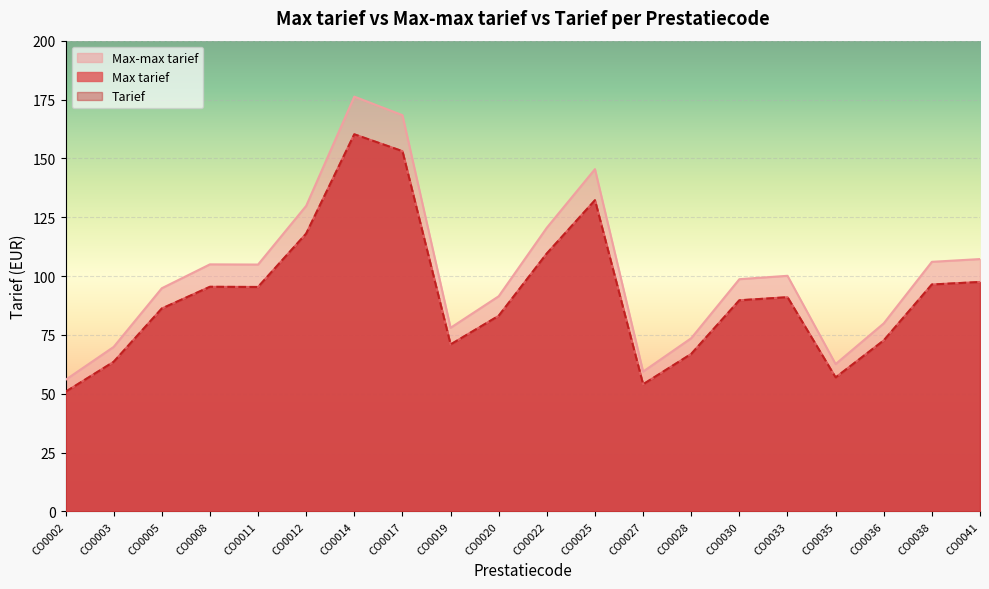

At which category is the sum across all series the highest?

CO0014